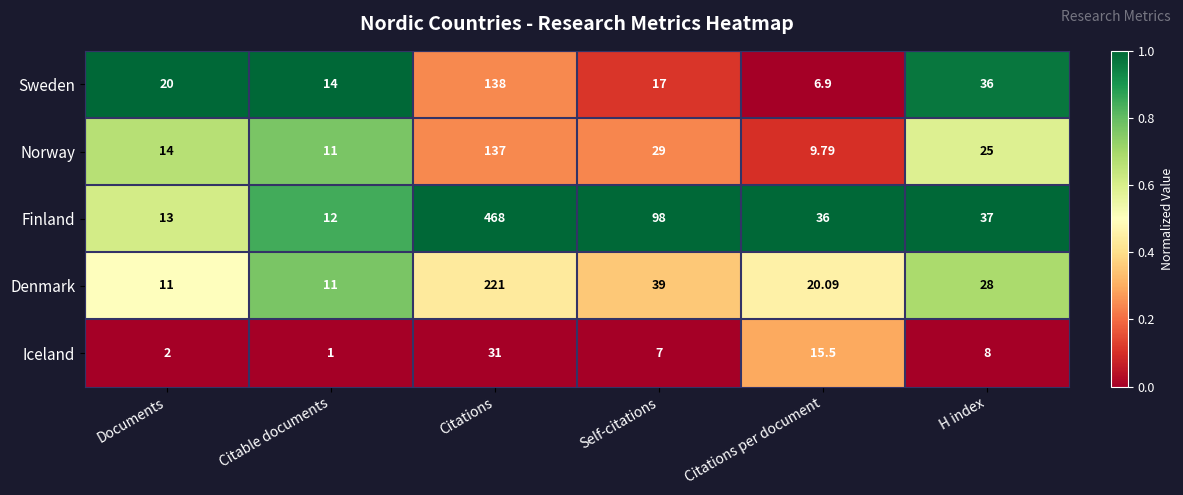

At which label does Finland first exceed 37?

Citations